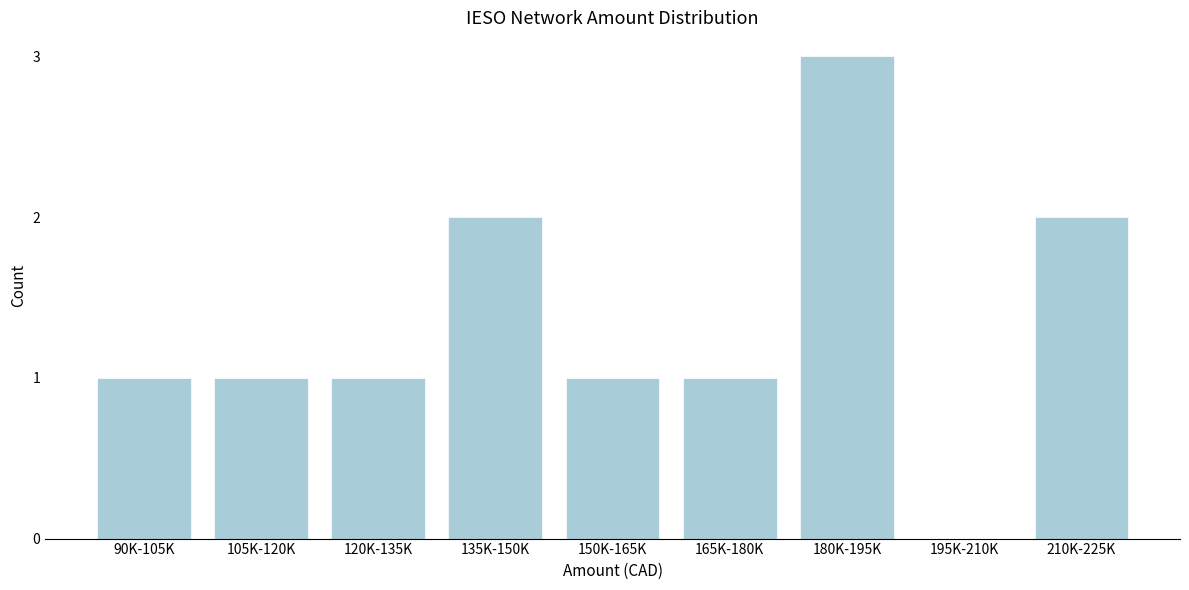

Reading right to left, list all the values displayed in this chart.

210K-225K=2	195K-210K=0	180K-195K=3	165K-180K=1	150K-165K=1	135K-150K=2	120K-135K=1	105K-120K=1	90K-105K=1